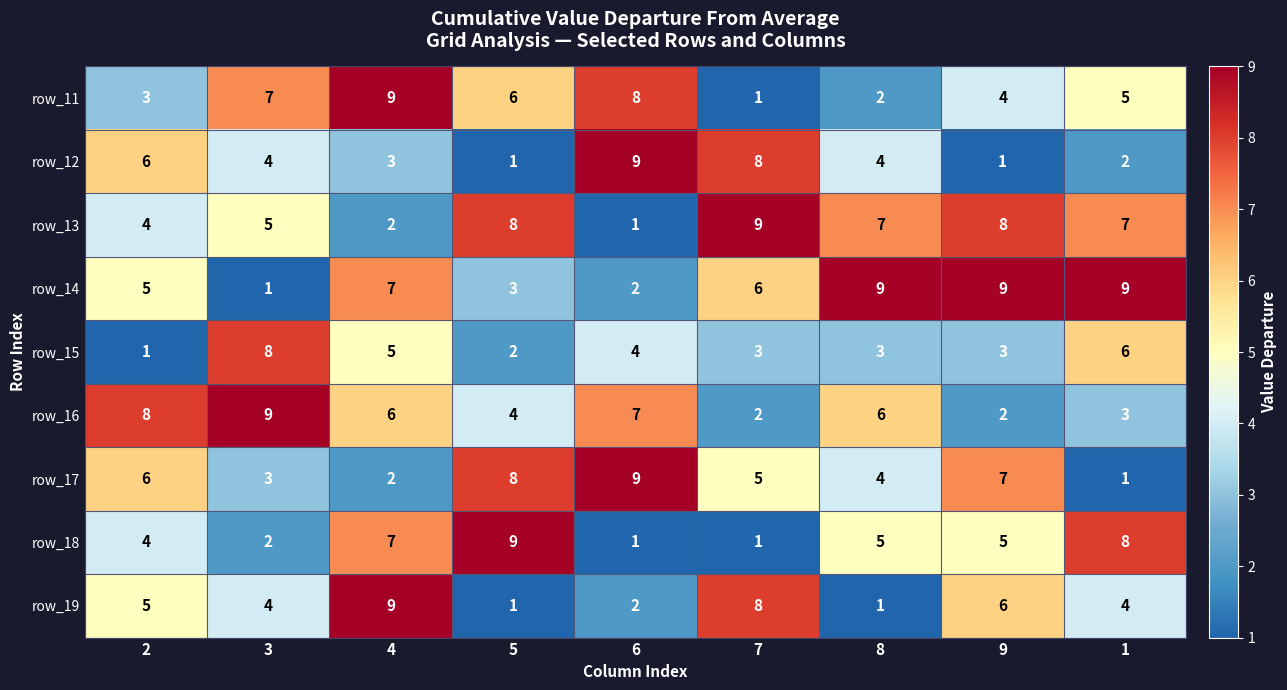

Is it true that row_11 equals 4 at 2?

False